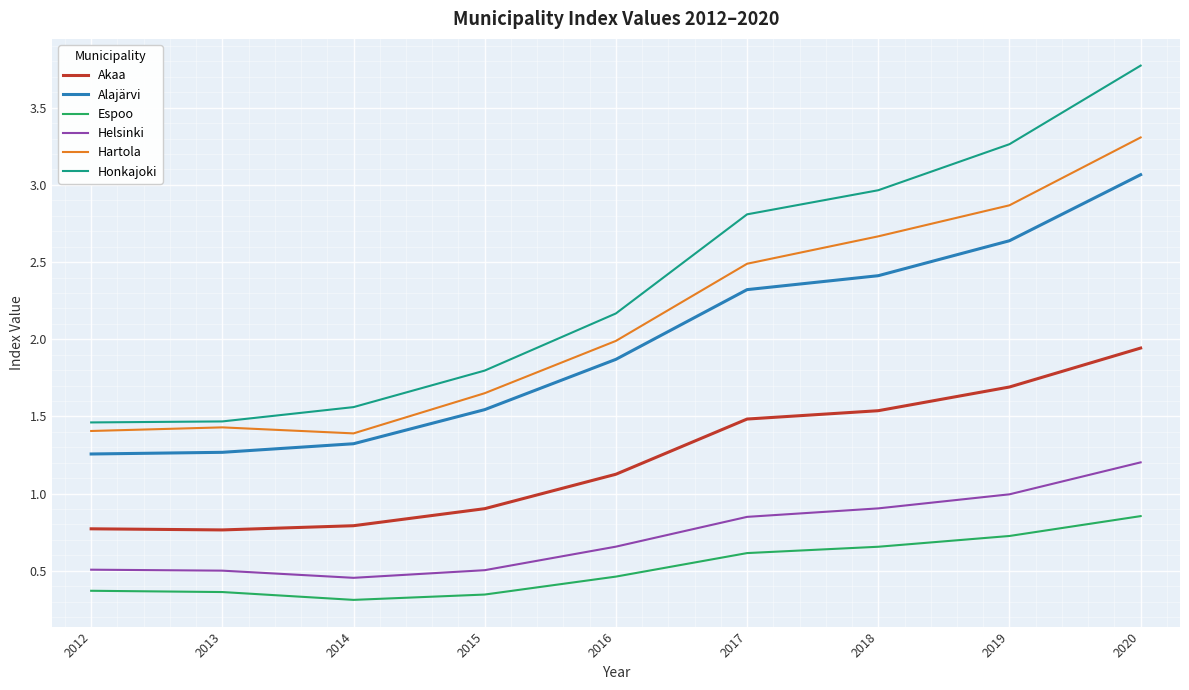

Rank the series at 2013 from highest to lowest value.

Honkajoki, Hartola, Alajärvi, Akaa, Helsinki, Espoo